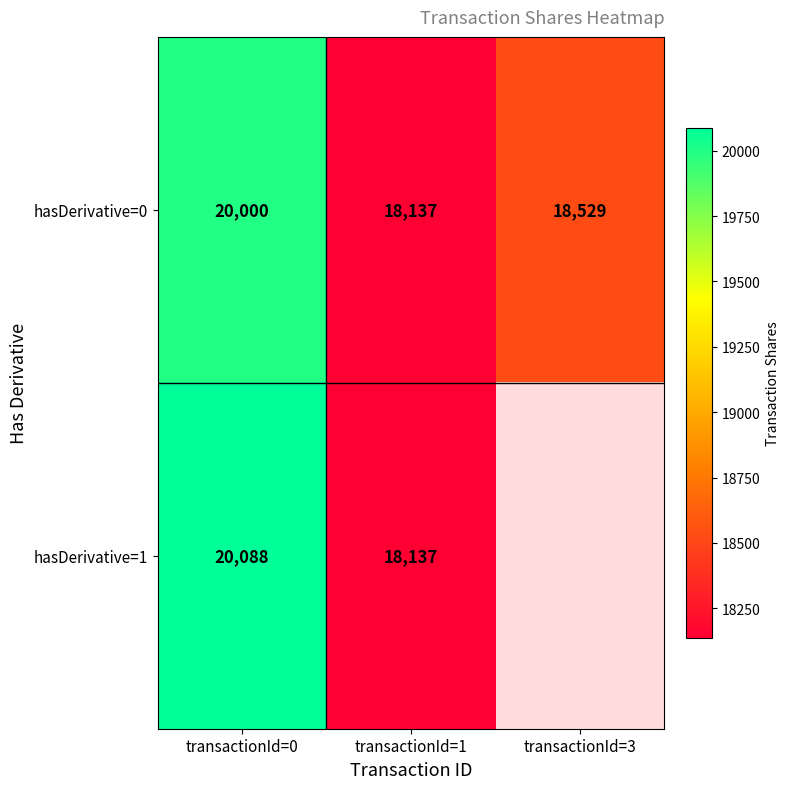

At transactionId=0, list the series in order from largest to smallest.

hasDerivative=1, hasDerivative=0